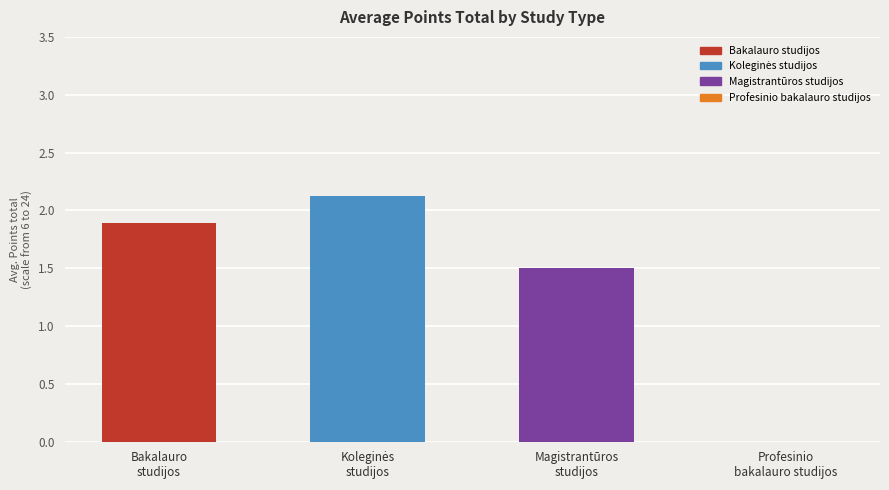

How many data points are above 1?

3